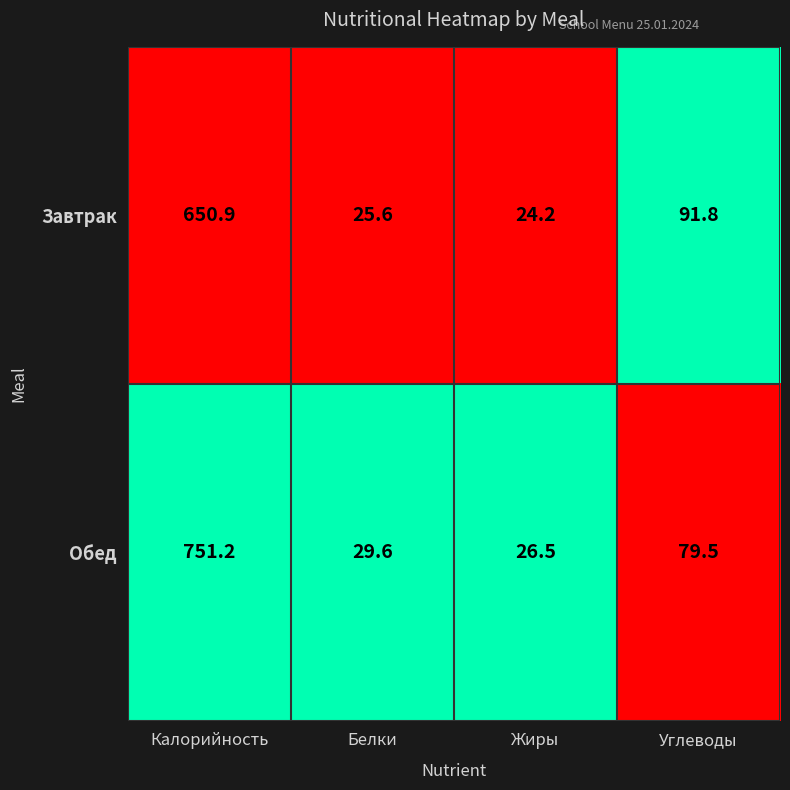

Reading left to right, extract all data points from this chart.

Завтрак: Калорийность=650.9	Белки=25.6	Жиры=24.2	Углеводы=91.8
Обед: Калорийность=751.2	Белки=29.6	Жиры=26.5	Углеводы=79.5